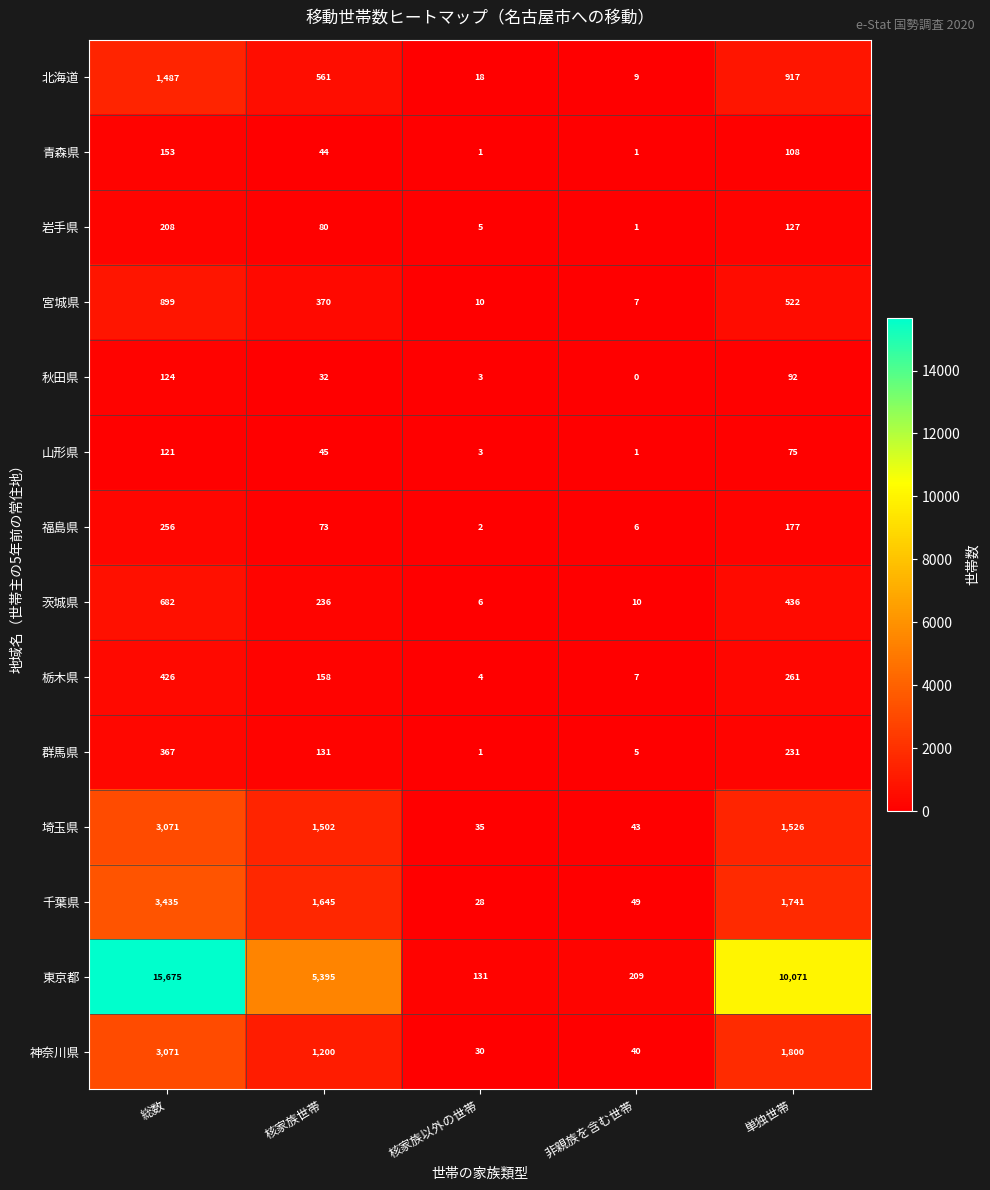

What is the maximum value for 埼玉県?

3071